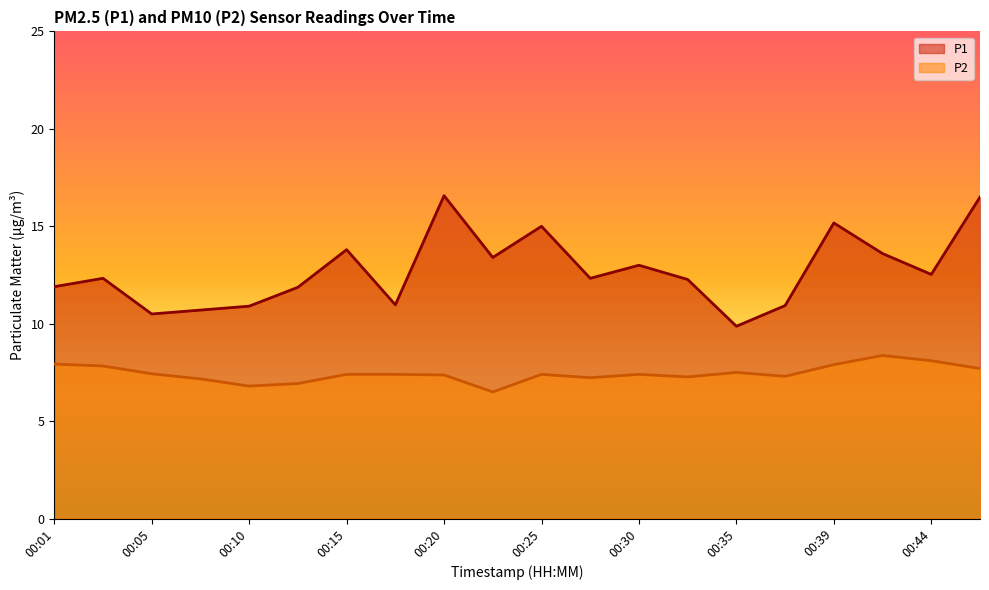

The P2 series shows 8.4 at 00:42. True or false?

True